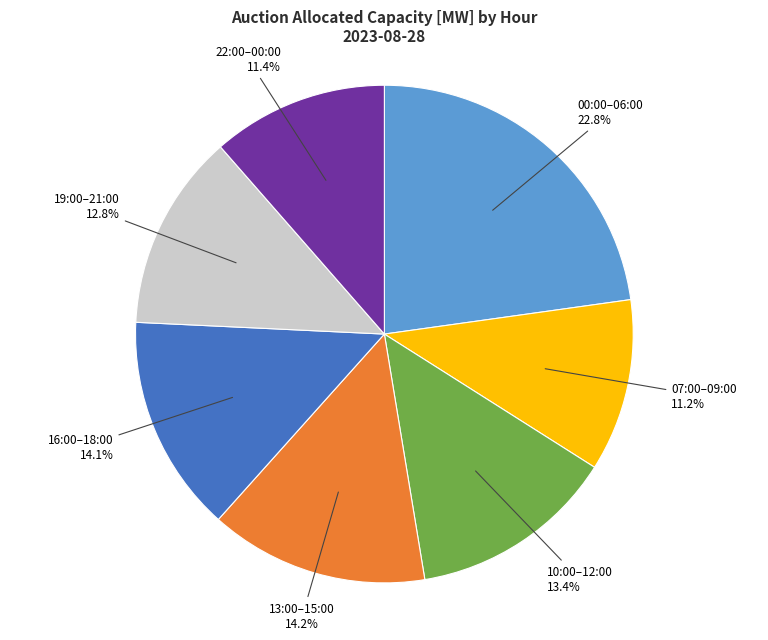

How many slices are in this pie chart?

7